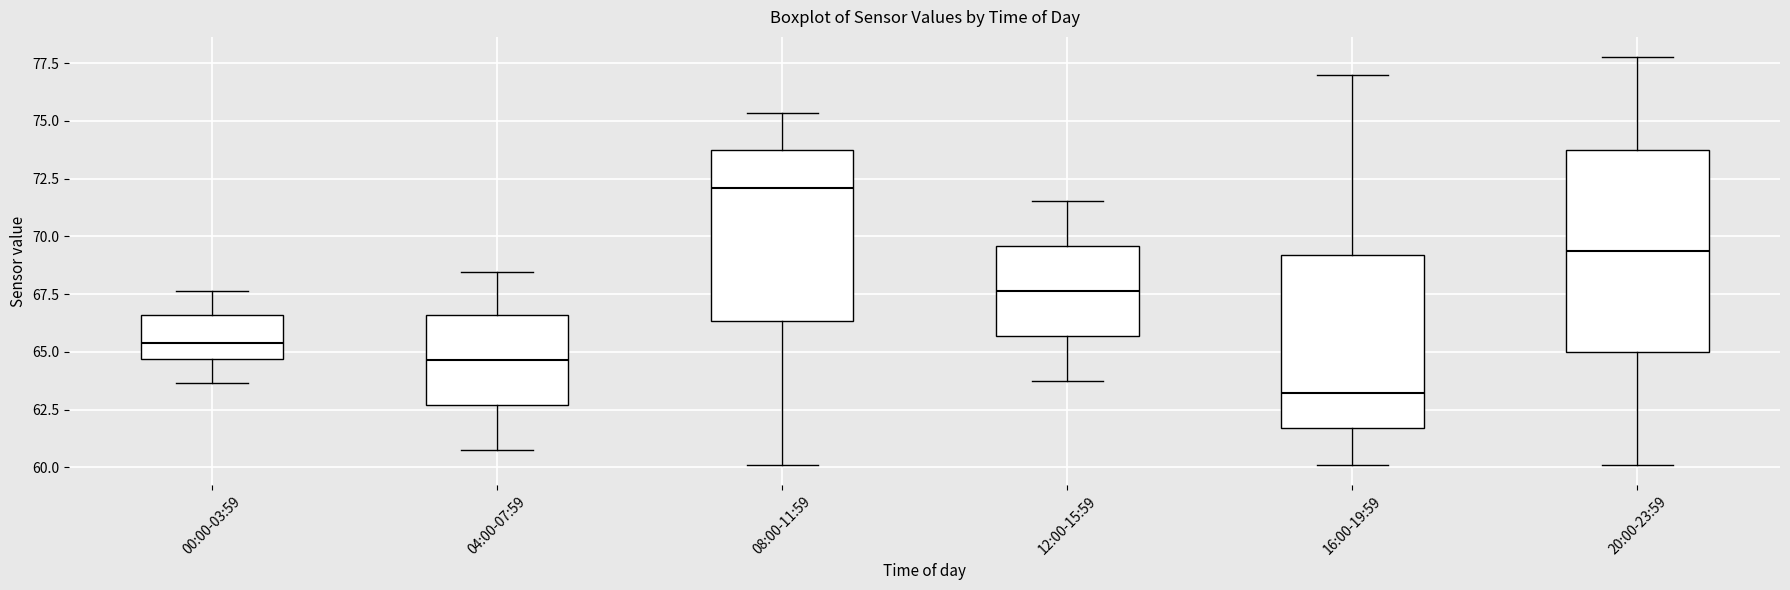

Which box is the tallest, from its lower edge to its upper edge?

20:00-23:59